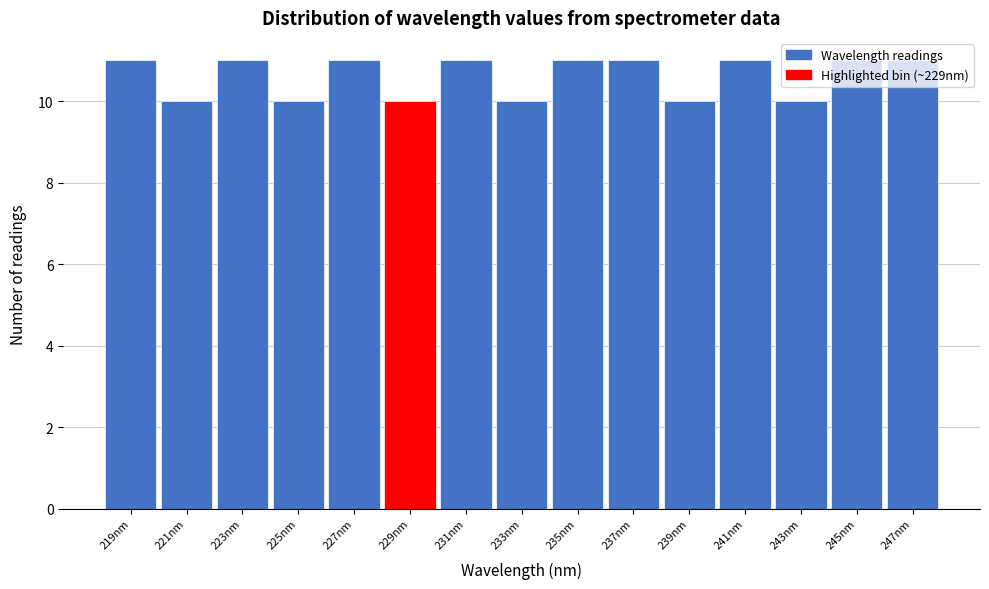

What is the height of the bar covering 226 to 228 on the x-axis? Neither the bar edges nor the heights are printed on the chart, so give them approximately, as read against the axes.

11